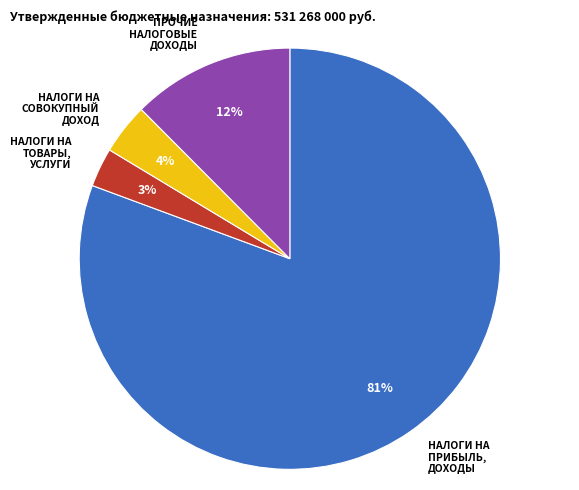

The ПРОЧИЕ НАЛОГОВЫЕ ДОХОДЫ slice represents 24% of the pie. True or false?

False